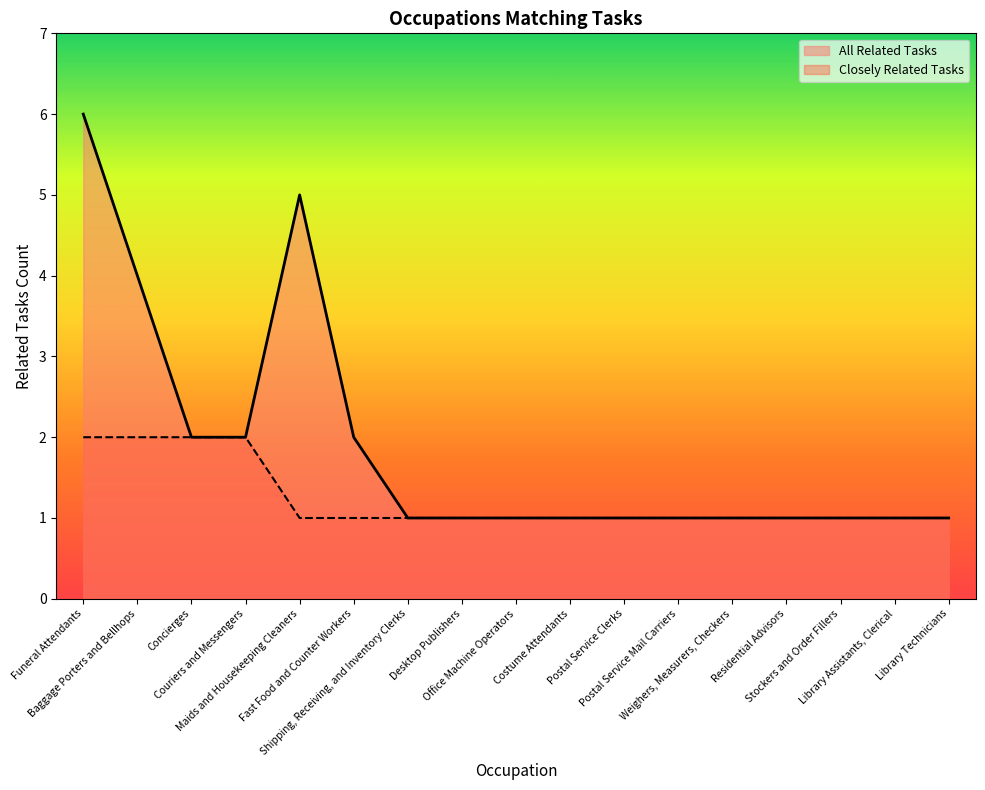

What is the difference between the second highest and minimum values?

4